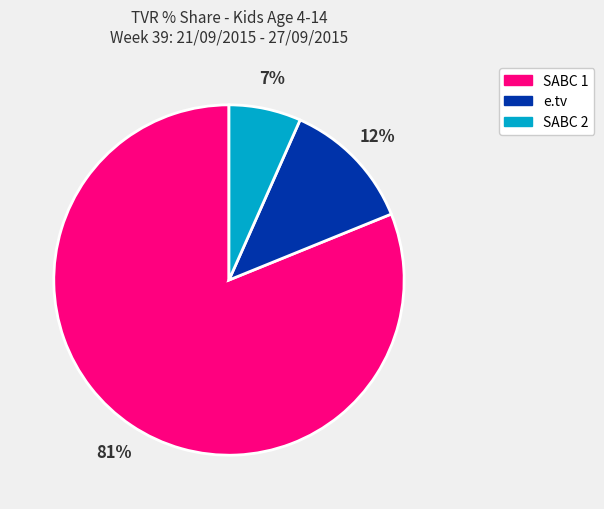

Does any single category account for the majority?

Yes